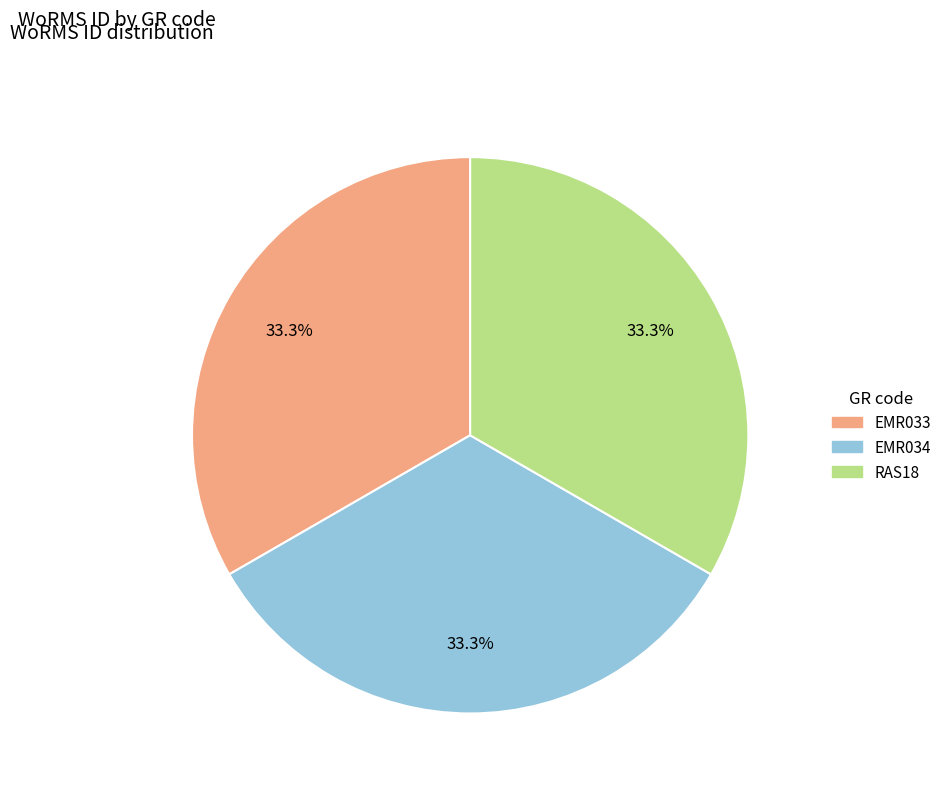

To the nearest percent, what is the average slice percentage?

33%